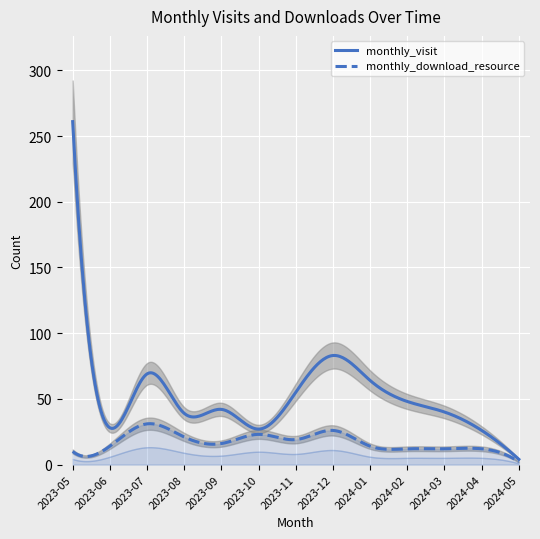

What is the approximate value of monthly_download_resource at 2024-04, to the nearest 10?

10